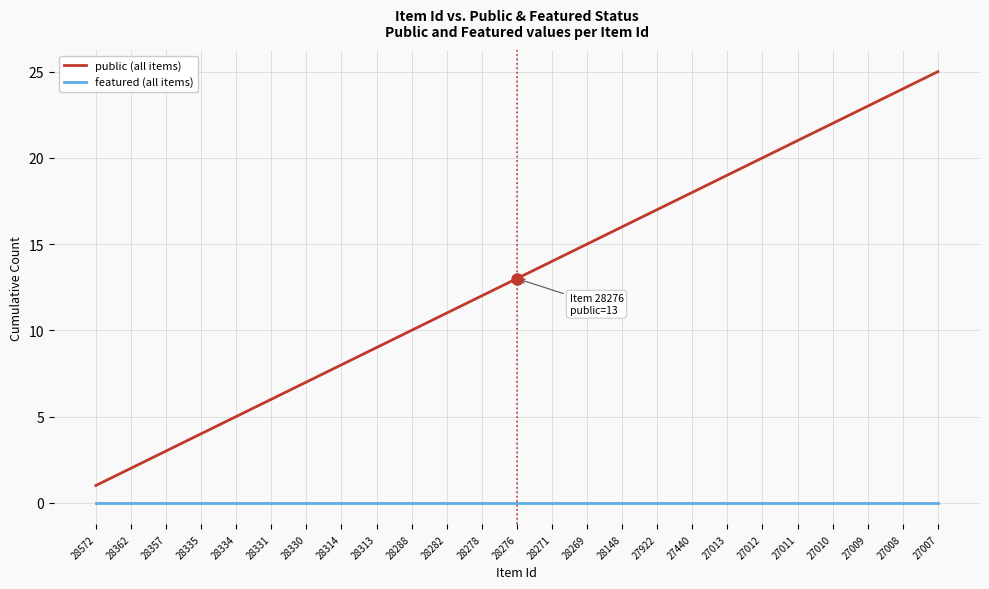

Is this an area chart (filled region under the line)?

No